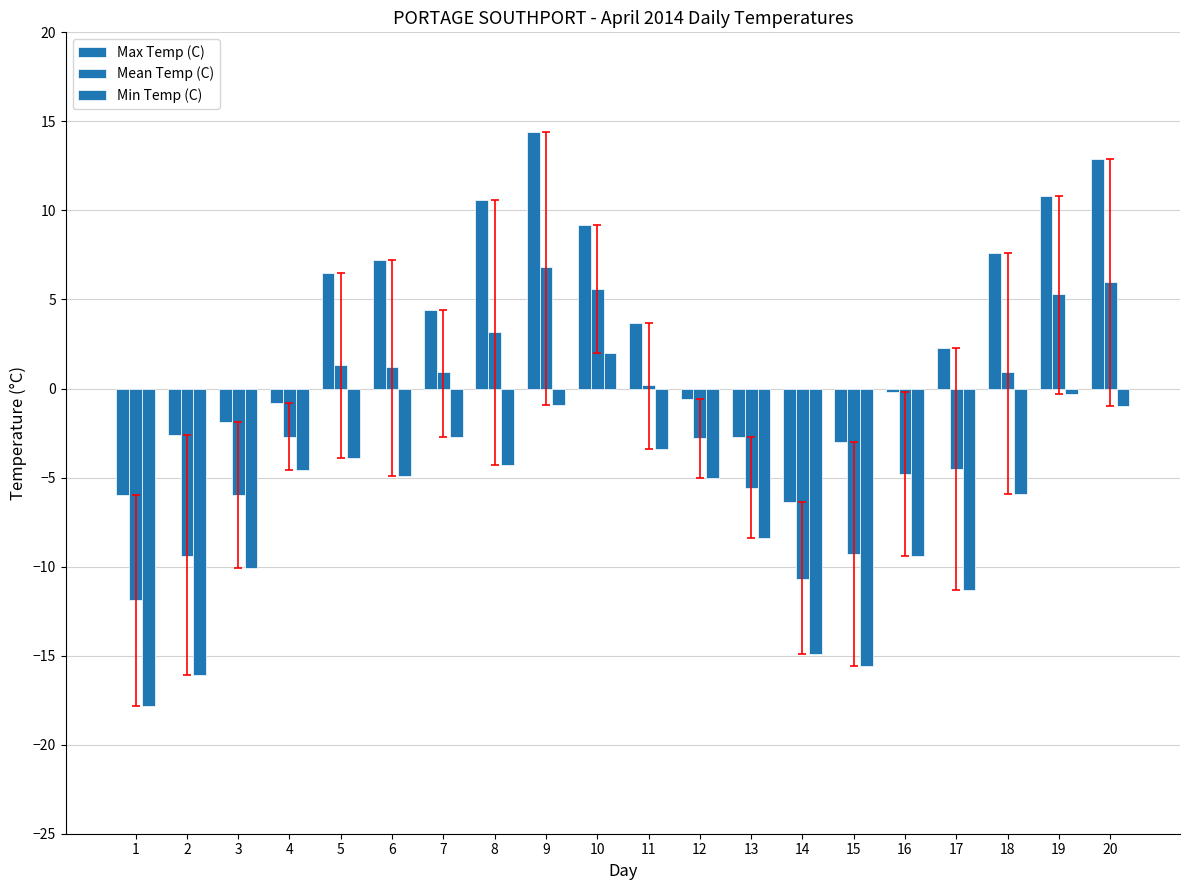

How many data points does each series have?

20